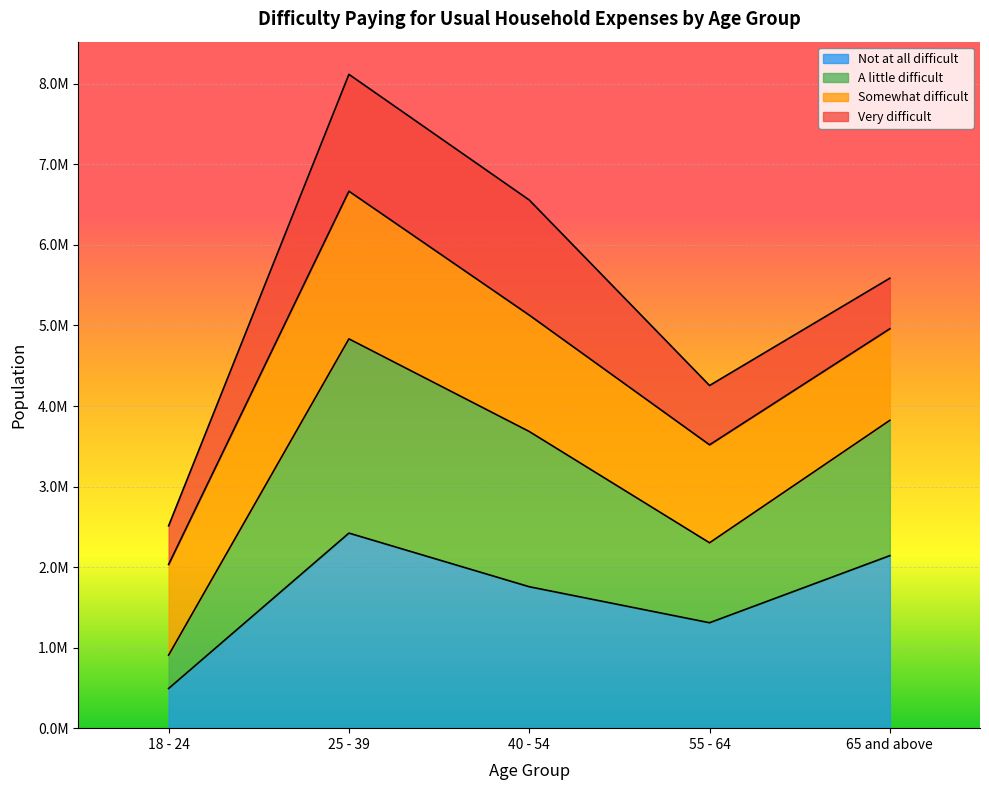

What are all the series names shown in the legend?

Not at all difficult, A little difficult, Somewhat difficult, Very difficult